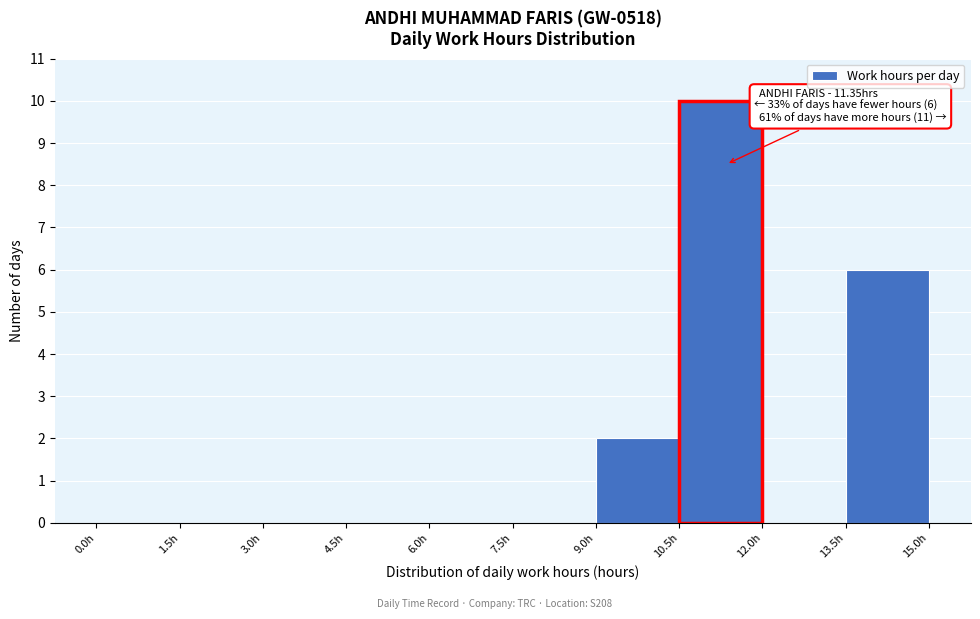

Over which range of the x-axis is the bar tallest?

10.5 to 12.0